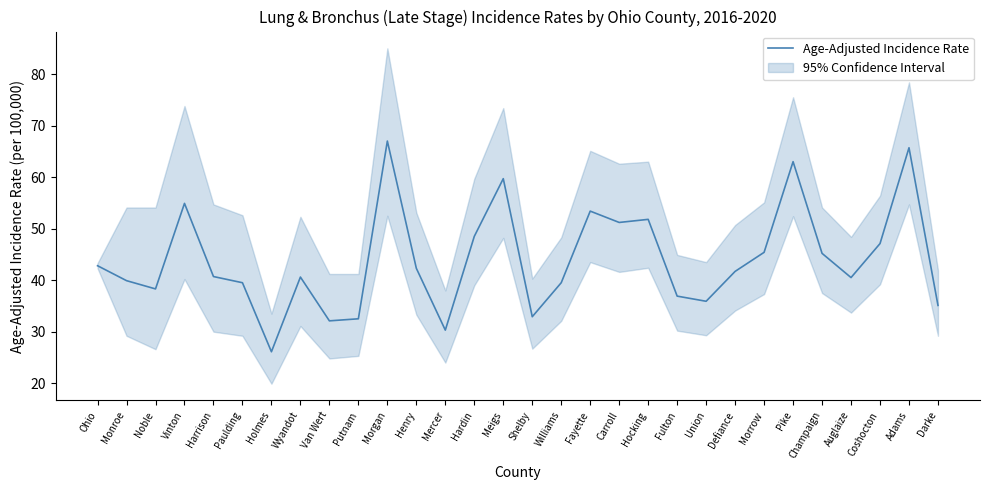

Reading left to right, what are all the values shown in this chart?

Ohio=42.8	Monroe=39.9	Noble=38.3	Vinton=54.9	Harrison=40.7	Paulding=39.5	Holmes=26.1	Wyandot=40.6	Van Wert=32.1	Putnam=32.5	Morgan=67.0	Henry=42.3	Mercer=30.3	Hardin=48.5	Meigs=59.7	Shelby=32.9	Williams=39.5	Fayette=53.4	Carroll=51.2	Hocking=51.8	Fulton=36.9	Union=35.9	Defiance=41.7	Morrow=45.4	Pike=63.0	Champaign=45.2	Auglaize=40.5	Coshocton=47.1	Adams=65.7	Darke=35.1